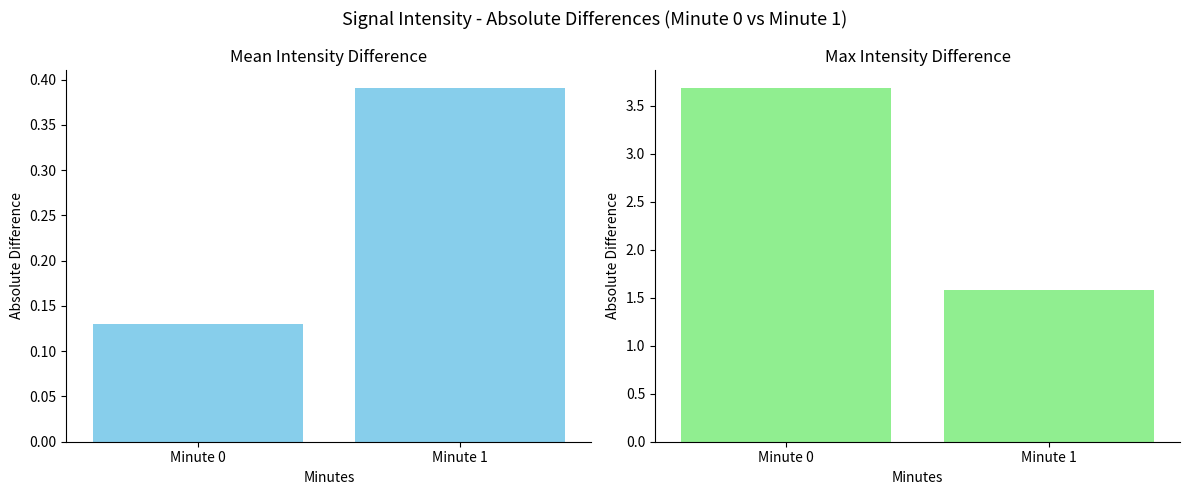

What is the greatest value displayed?

3.7